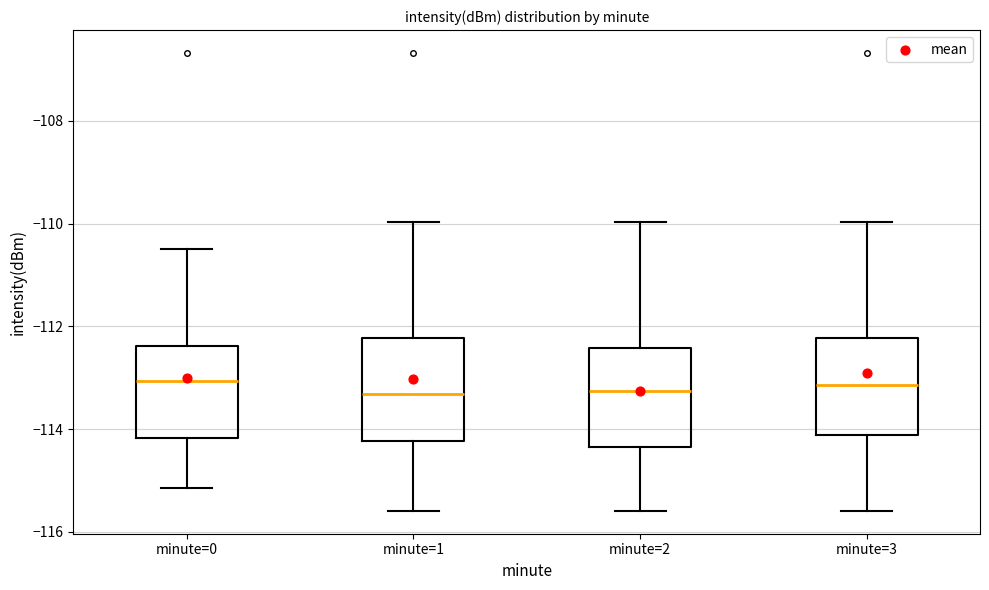

Where does the median line of the box for minute=3 sit on the y-axis? The values are not printed on the chart, so give them approximately, as read against the axis.

-113.2